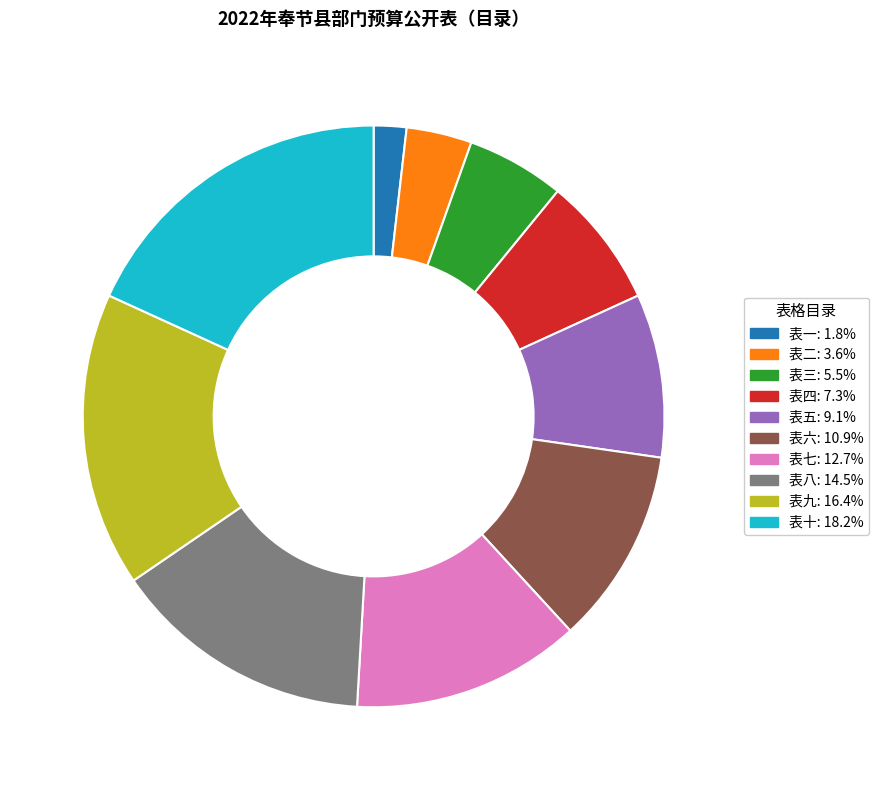

Is 表一 the majority of the pie?

No